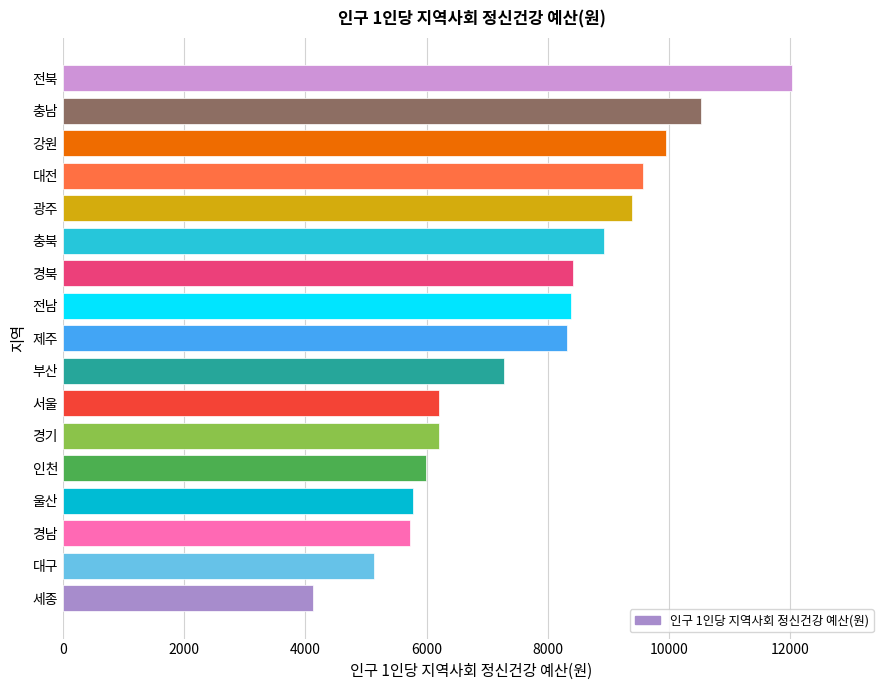

The value at 제주 is 8319. True or false?

True